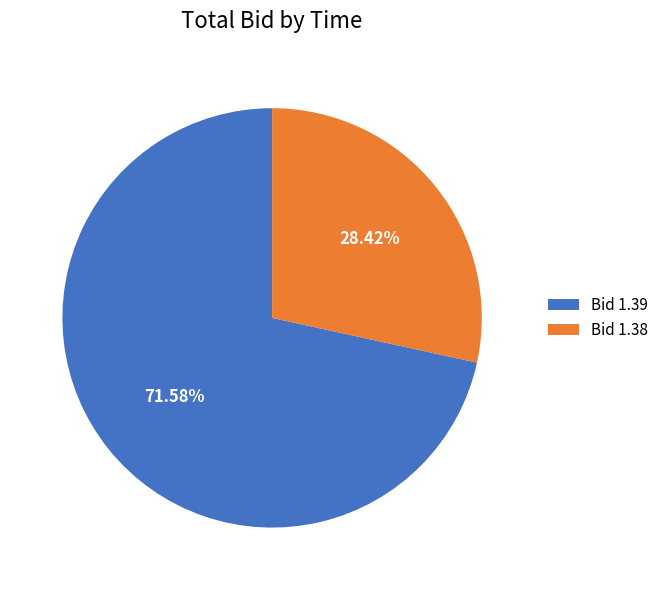

Is the sum of Bid 1.38 and Bid 1.39 greater than half?

Yes